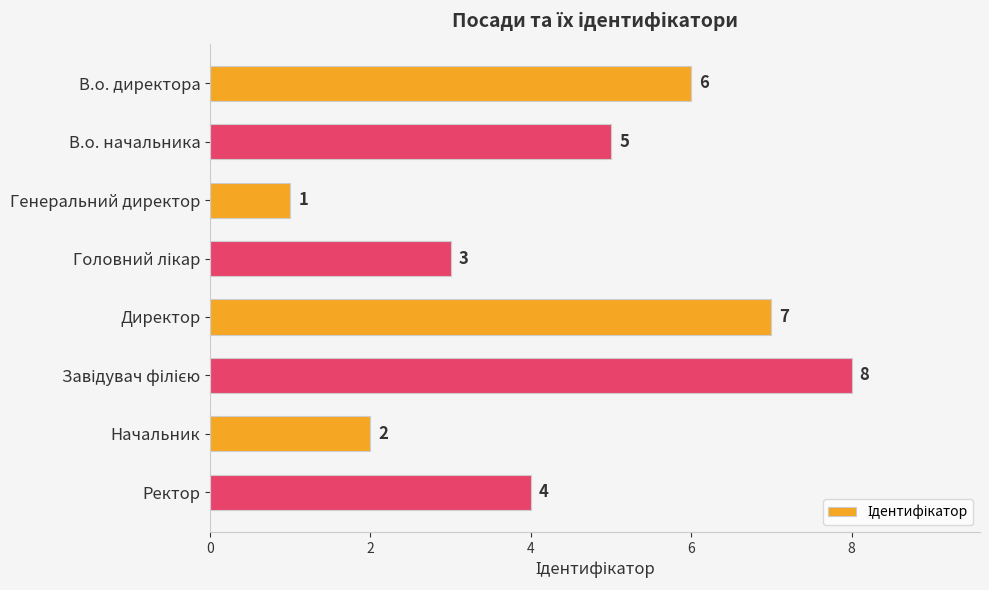

How many data points does each series have?

8